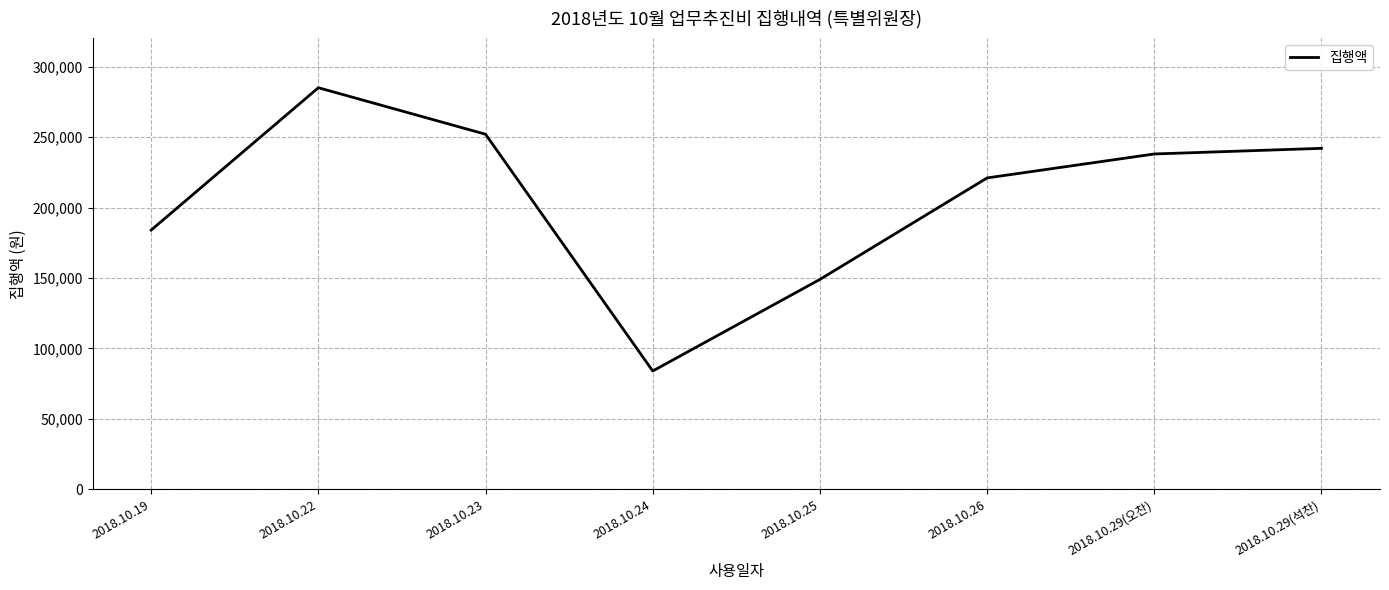

What is the change in value from 2018.10.22 to 2018.10.29(오찬)?

-47000